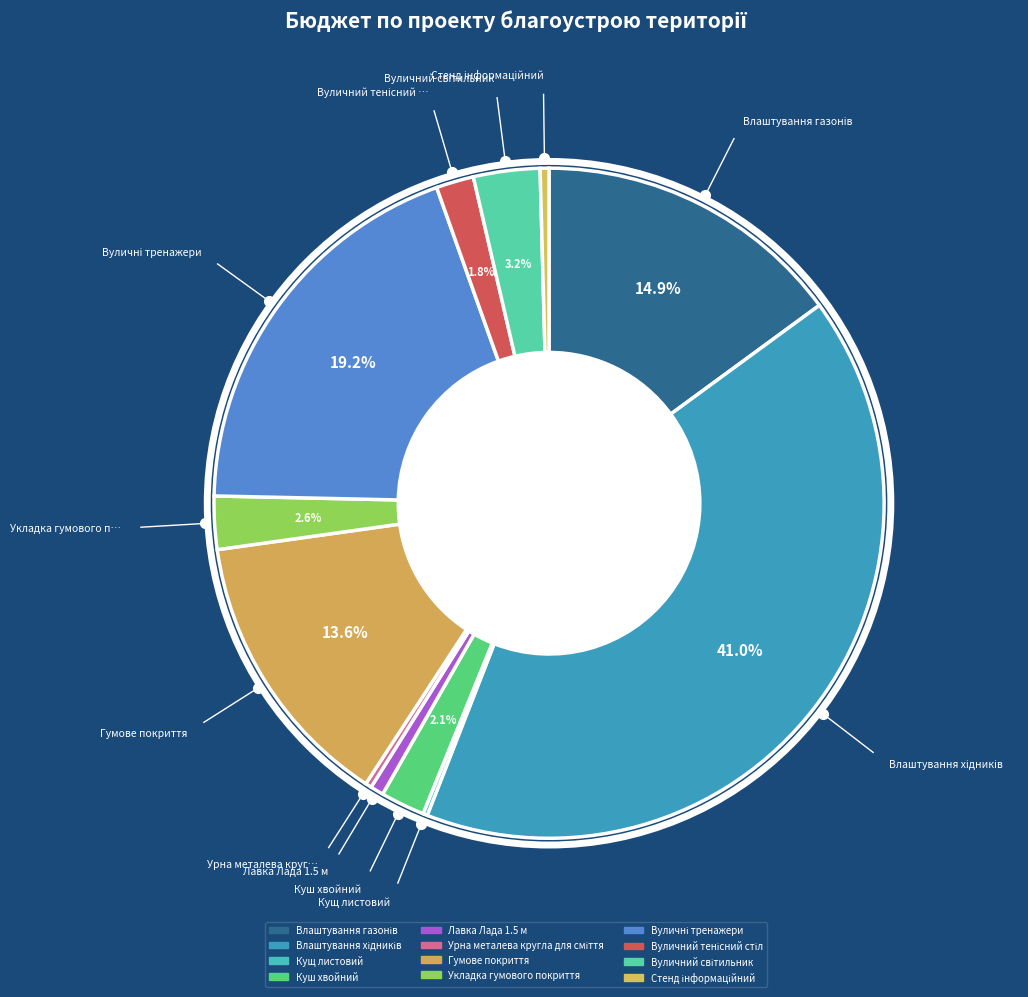

Which category has the smallest portion of the pie?

Кущ листовий